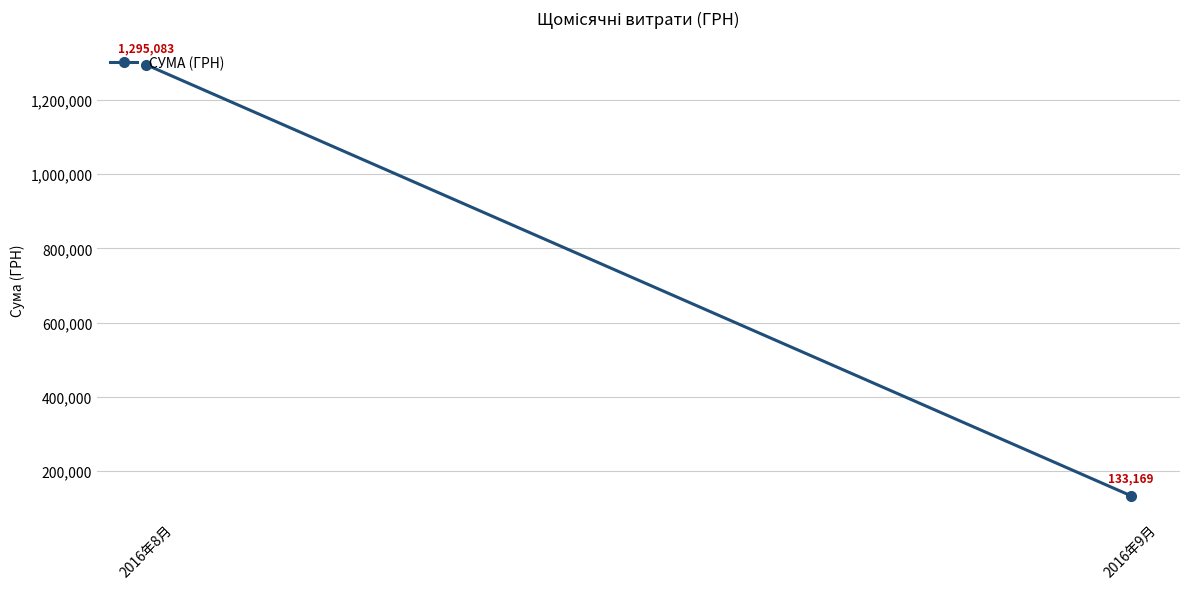

What is the label of the 2nd point from the right?

2016年8月